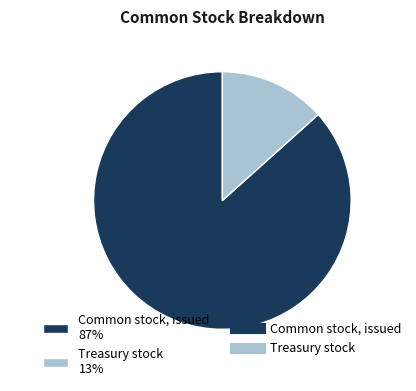

True or false: Treasury stock accounts for 13% of the total.

True